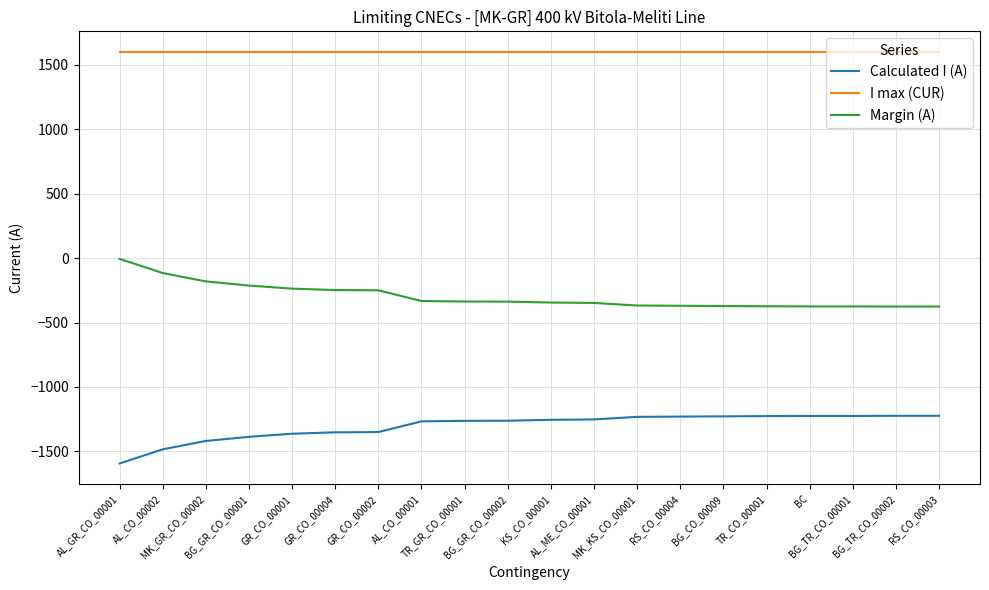

How many lines are shown in the chart?

3